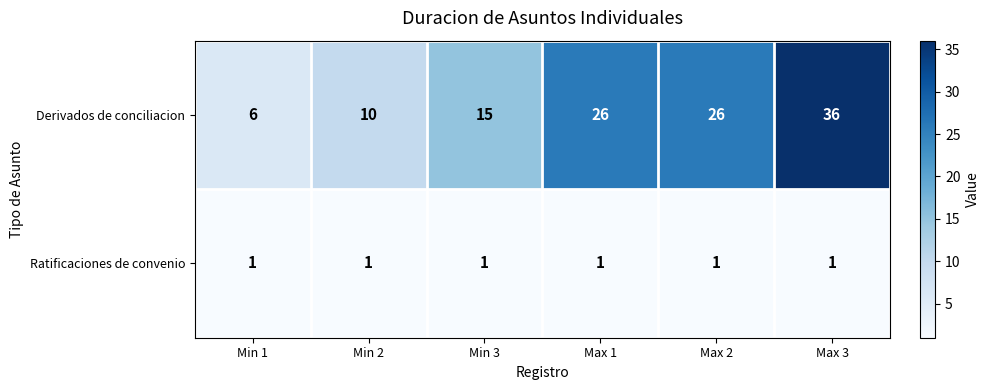

What is the smallest value displayed?

1